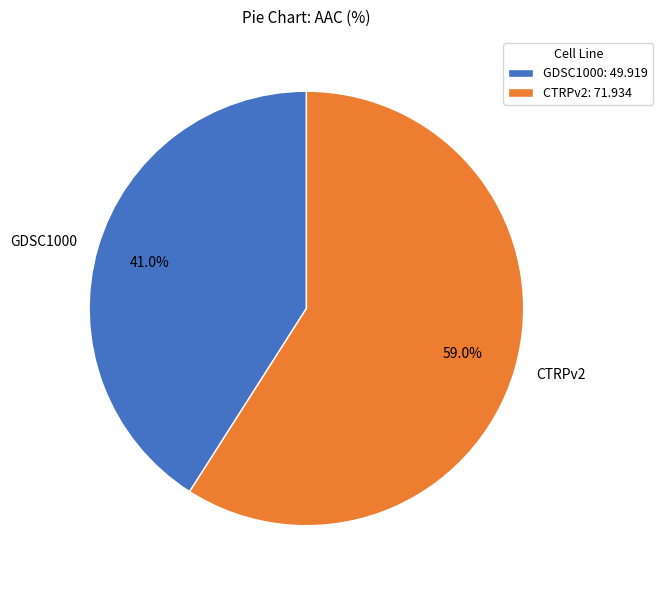

Rank the categories by value from lowest to highest.

GDSC1000, CTRPv2